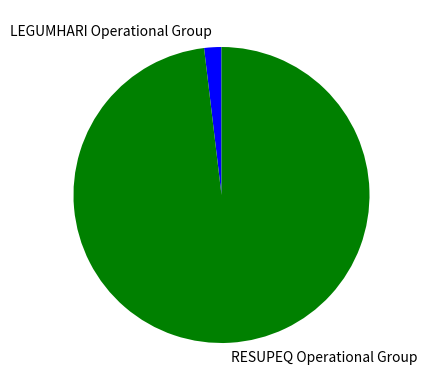

Approximately how many times larger is the value at RESUPEQ Operational Group compared to LEGUMHARI Operational Group?

52.2